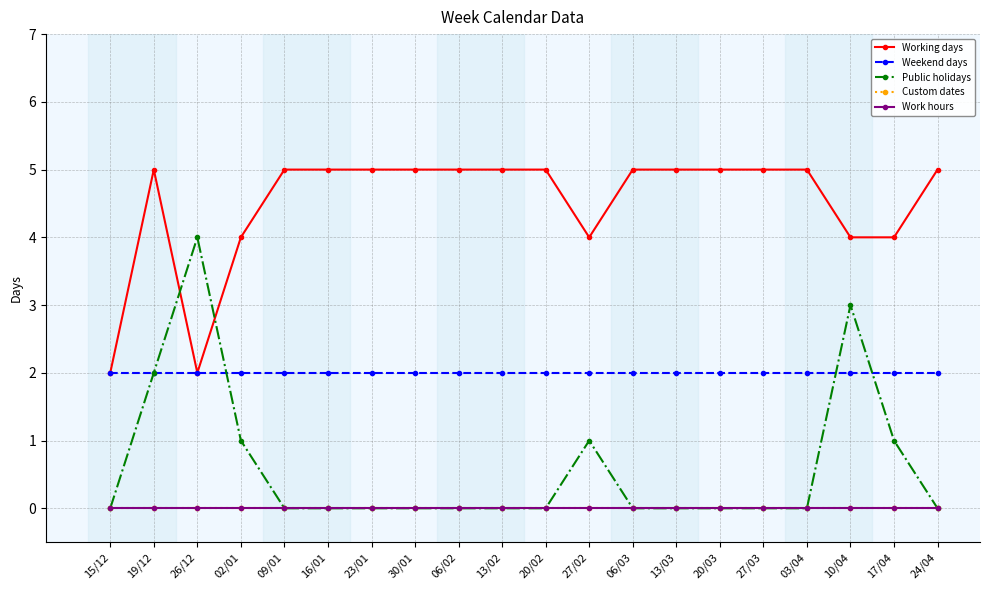

True or false: Public holidays and Working days cross at least once.

True